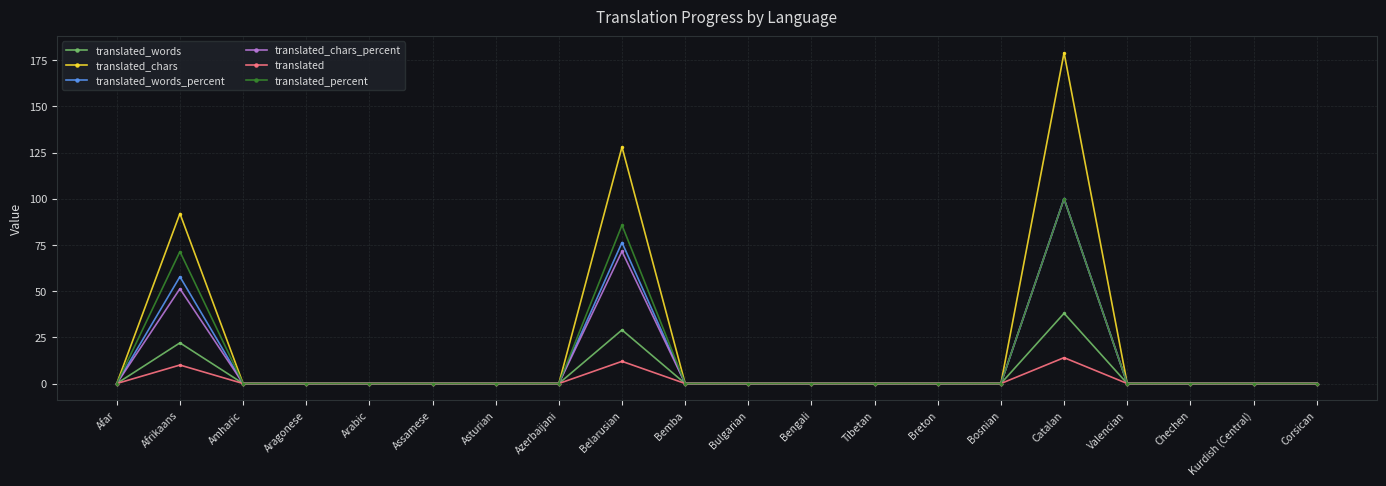

At which label is translated_words closest to 19?

Afrikaans